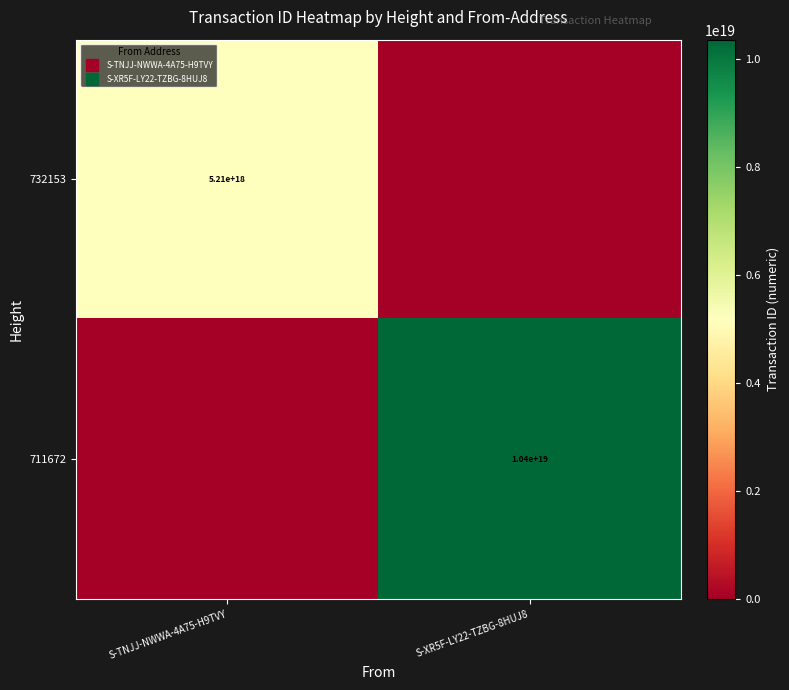

Is the value of 711672 at S-TNJJ-NWWA-4A75-H9TVY greater than the value of 732153 at S-TNJJ-NWWA-4A75-H9TVY?

No